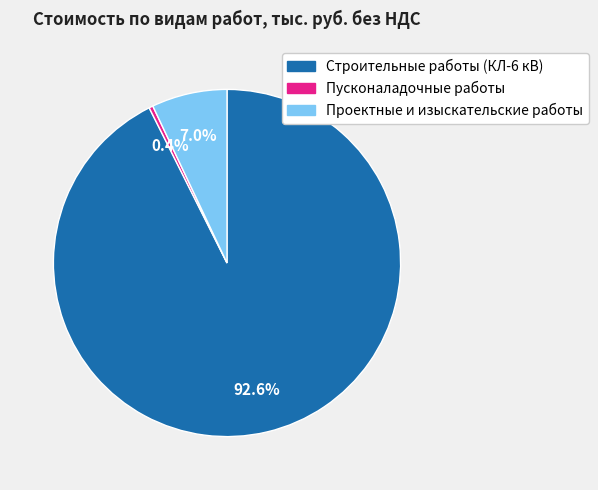

To the nearest percent, what portion does Строительные работы (КЛ-6 кВ) represent?

93%